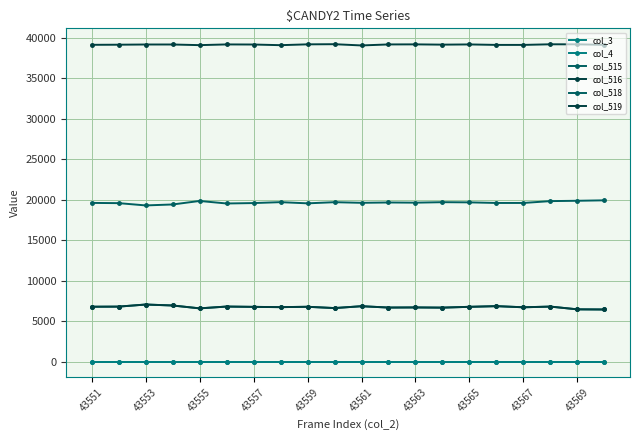

True or false: col_515 and col_519 intersect in this chart.

False